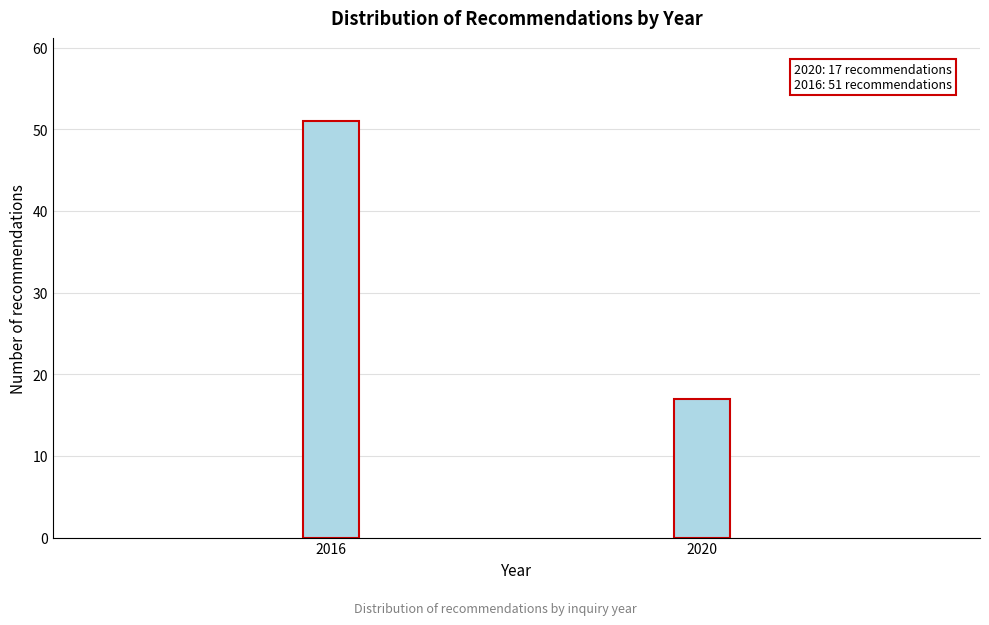

Reading right to left, transcribe all the data shown in this chart.

17	51